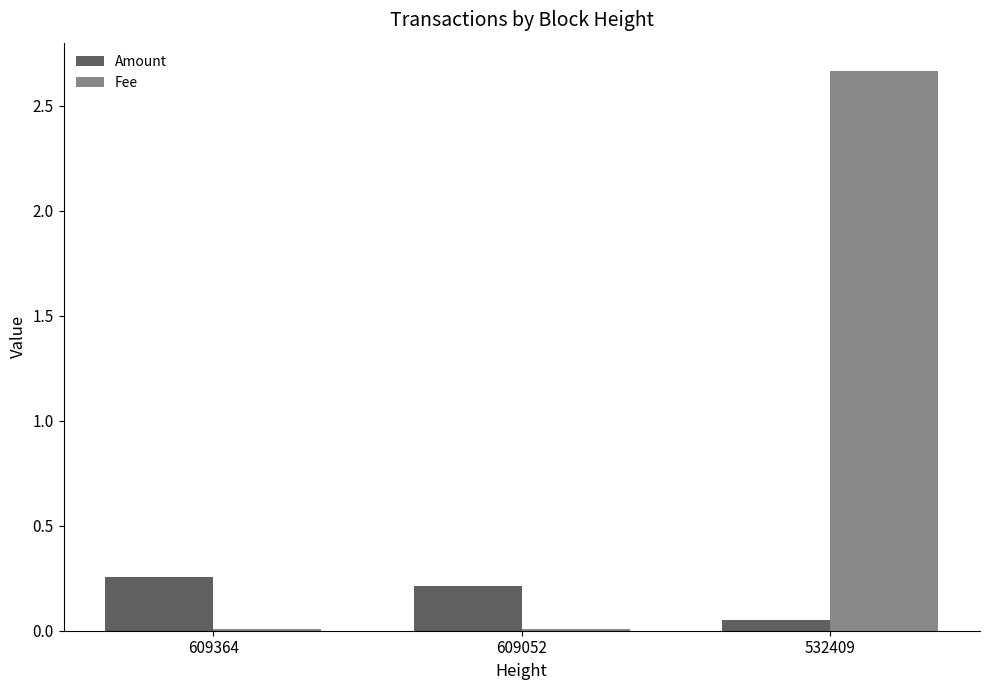

What is the sum of all Amount values?

0.5